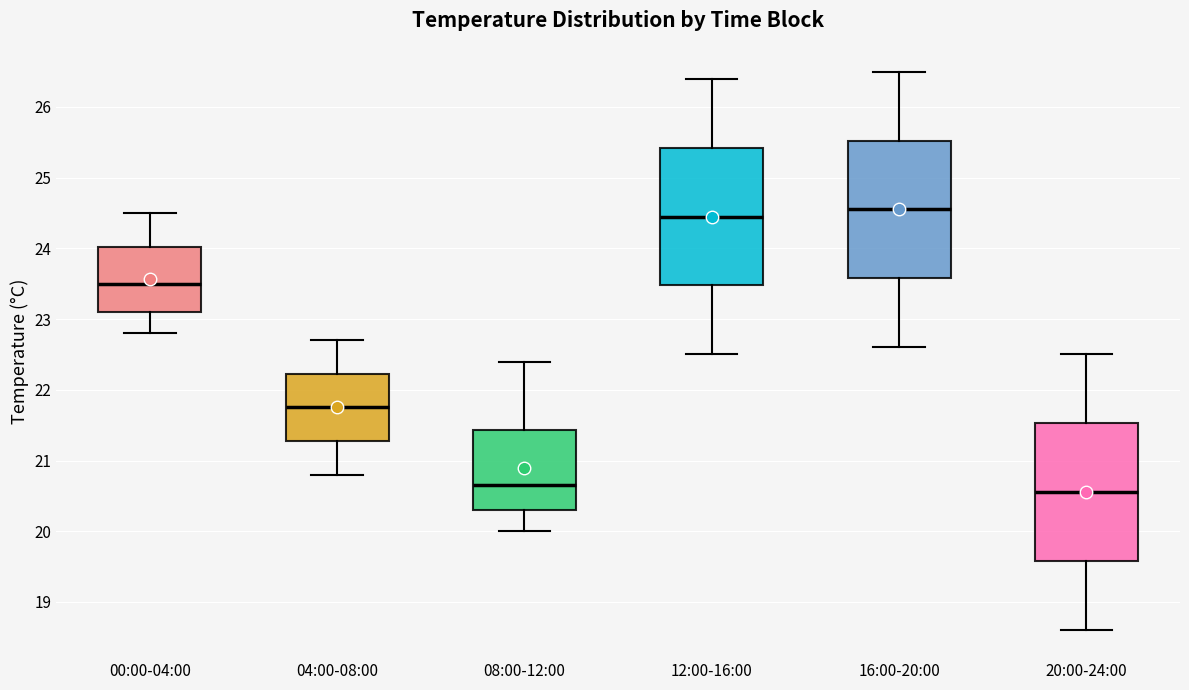

Reading left to right, transcribe this box plot: for each box, give where its median line is, the range the box spans, and where its two whiskers end, as read against the y-axis. The values are not printed on the chart, so give them approximately, as read against the axis.

00:00-04:00: median 23.5, box 23.1 to 24.0, whiskers 22.8 to 24.5
04:00-08:00: median 21.8, box 21.3 to 22.2, whiskers 20.8 to 22.7
08:00-12:00: median 20.7, box 20.3 to 21.4, whiskers 20.0 to 22.4
12:00-16:00: median 24.5, box 23.5 to 25.4, whiskers 22.5 to 26.4
16:00-20:00: median 24.6, box 23.6 to 25.5, whiskers 22.6 to 26.5
20:00-24:00: median 20.6, box 19.6 to 21.5, whiskers 18.6 to 22.5